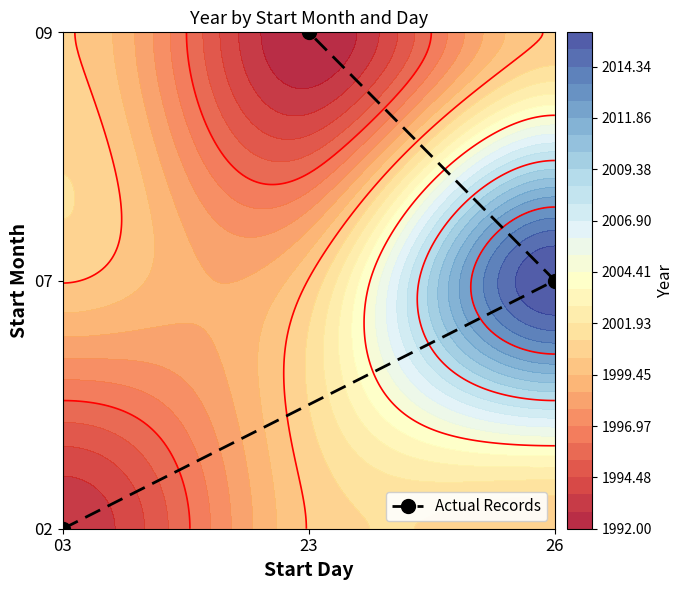

The chart shows a value of 3 at 23. True or false?

False